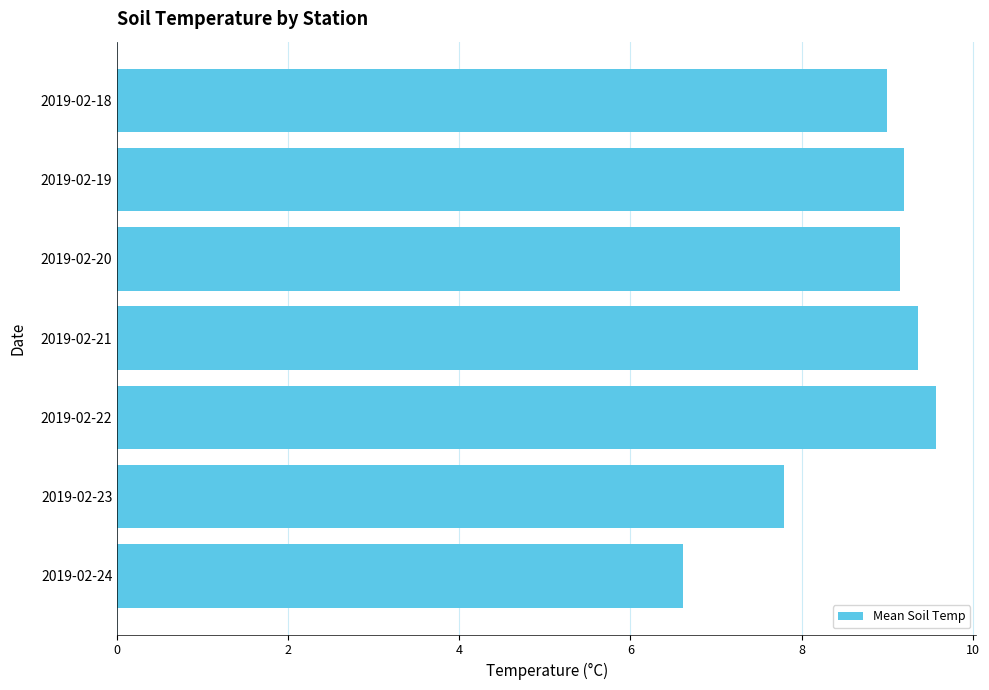

Reading top to bottom, transcribe all the data shown in this chart.

9.0	9.2	9.2	9.4	9.6	7.8	6.6